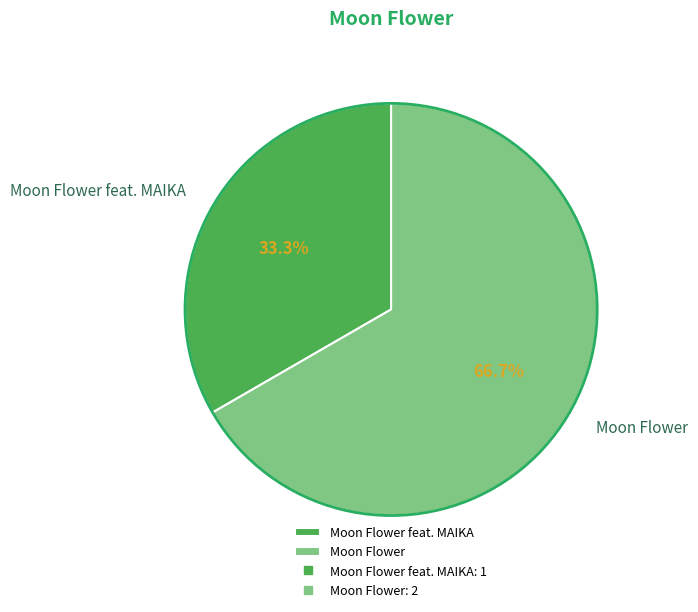

What percentage is NOT represented by Moon Flower?

33.3%